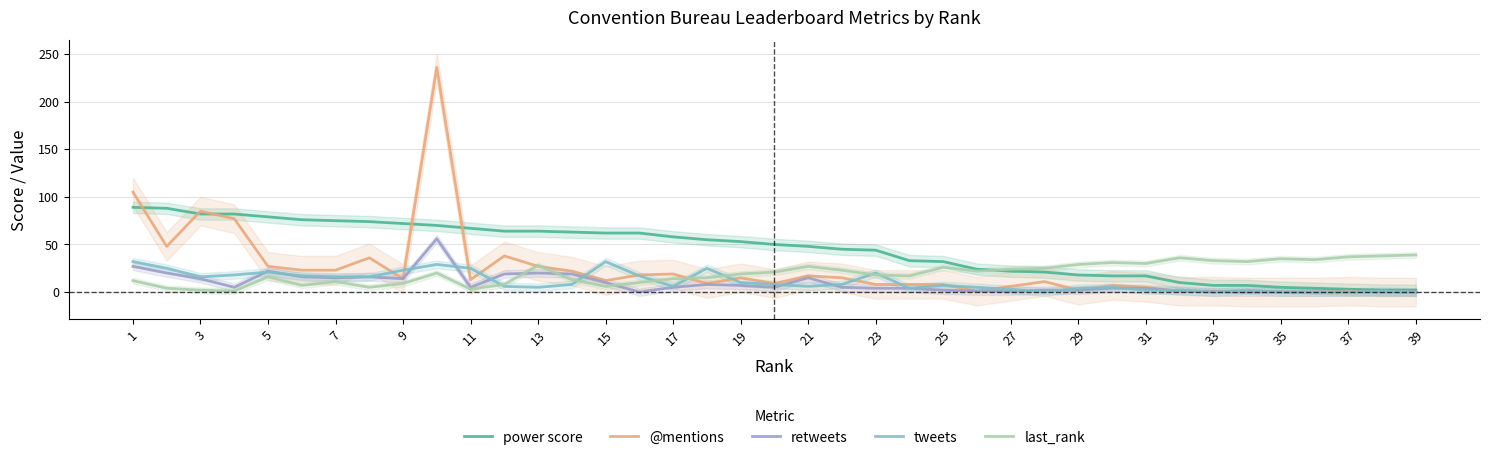

What are all the series names shown in the legend?

power score, @mentions, retweets, tweets, last_rank